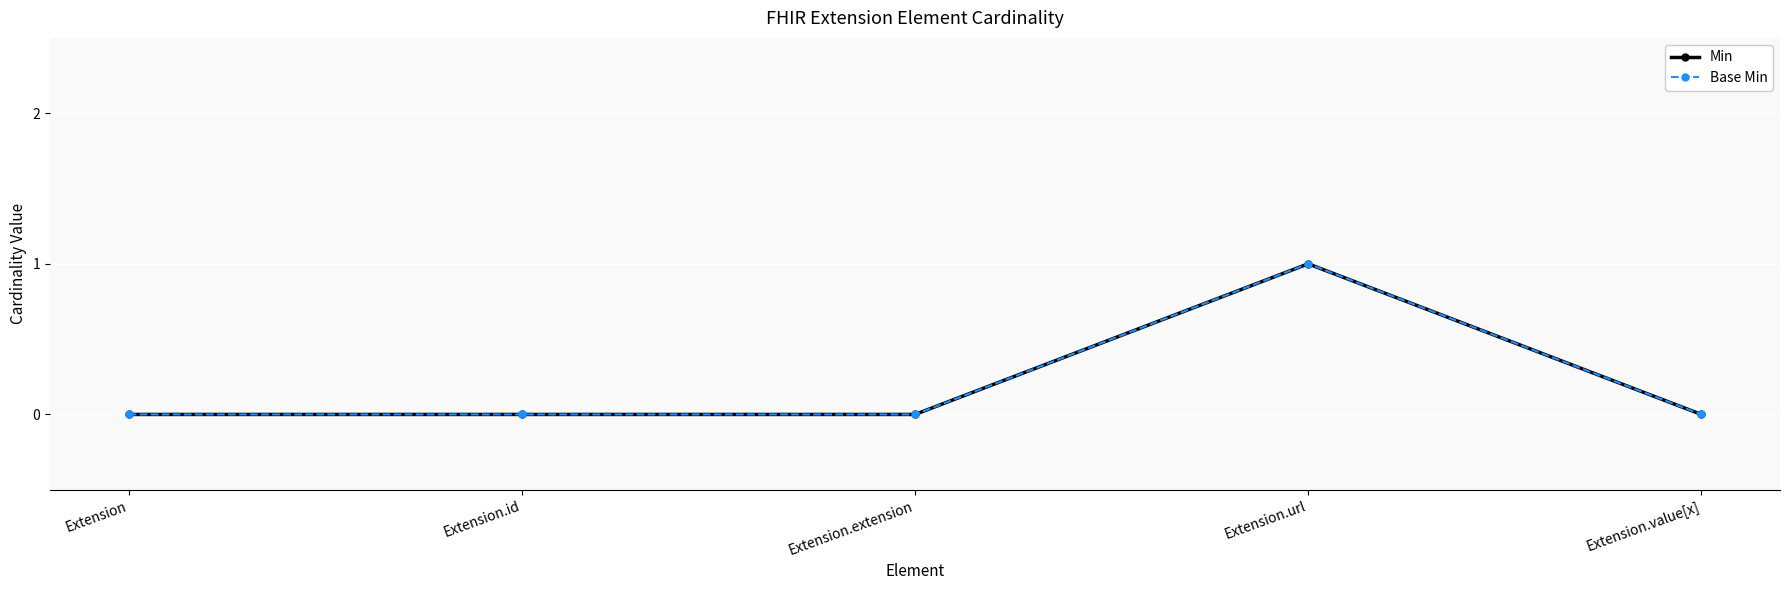

At which category is the sum across all series the highest?

Extension.url